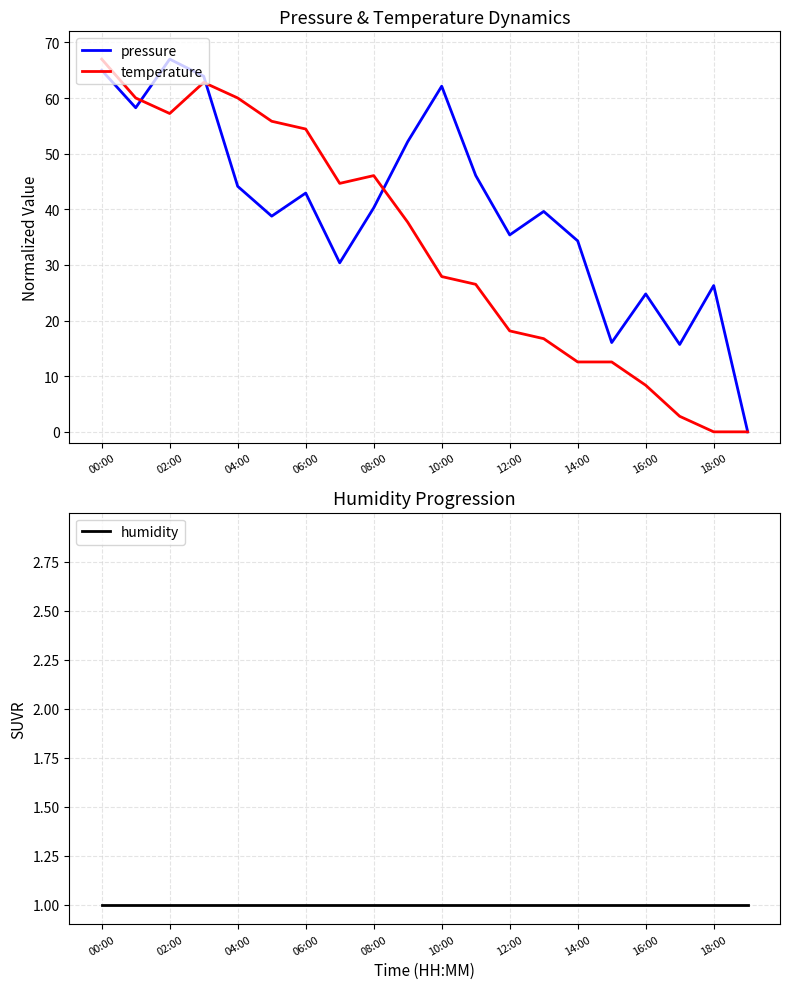

What is the highest value of the pressure series?

67.0